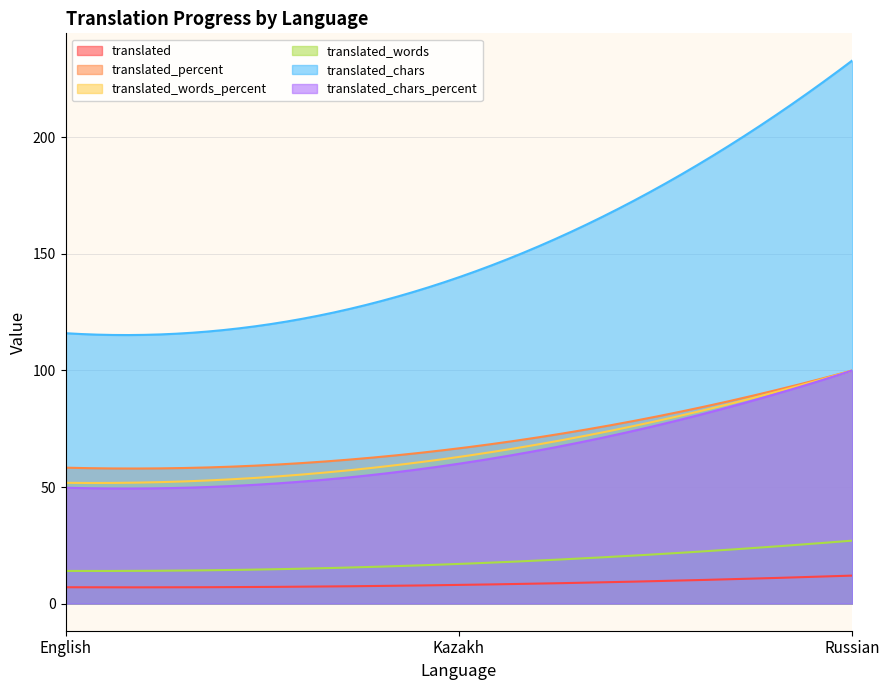

Is the value of translated_percent at Kazakh greater than the value of translated_chars_percent at Russian?

No